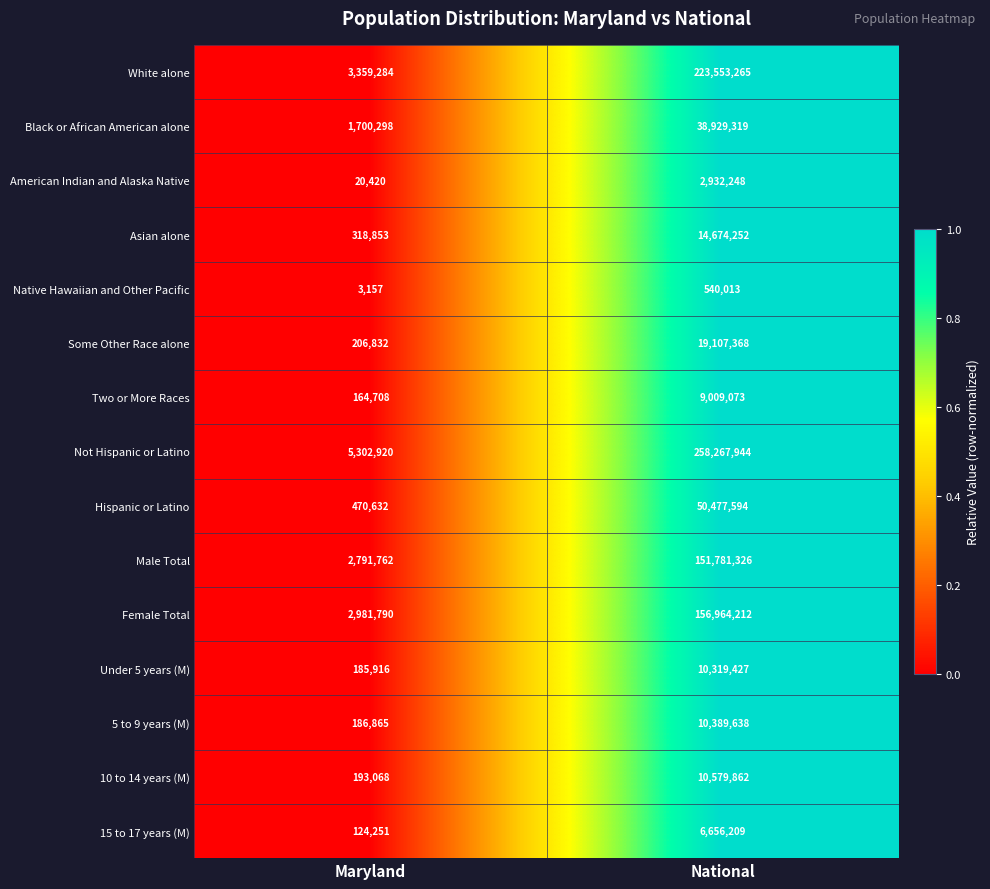

How many values in the American Indian and Alaska Native series are below 2932248?

1